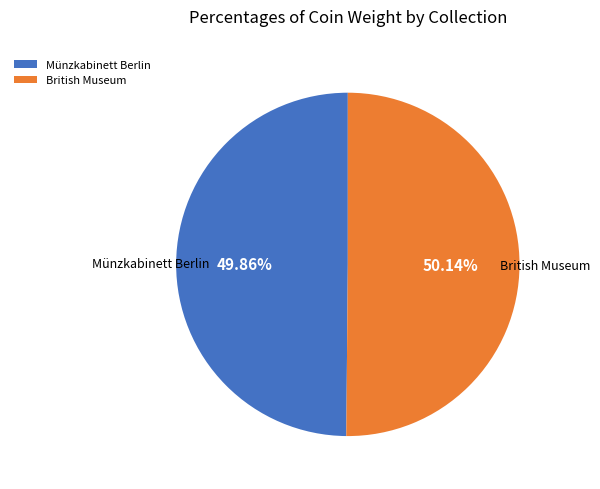

What is the ratio of the value at British Museum to the value at Münzkabinett Berlin?

1.0